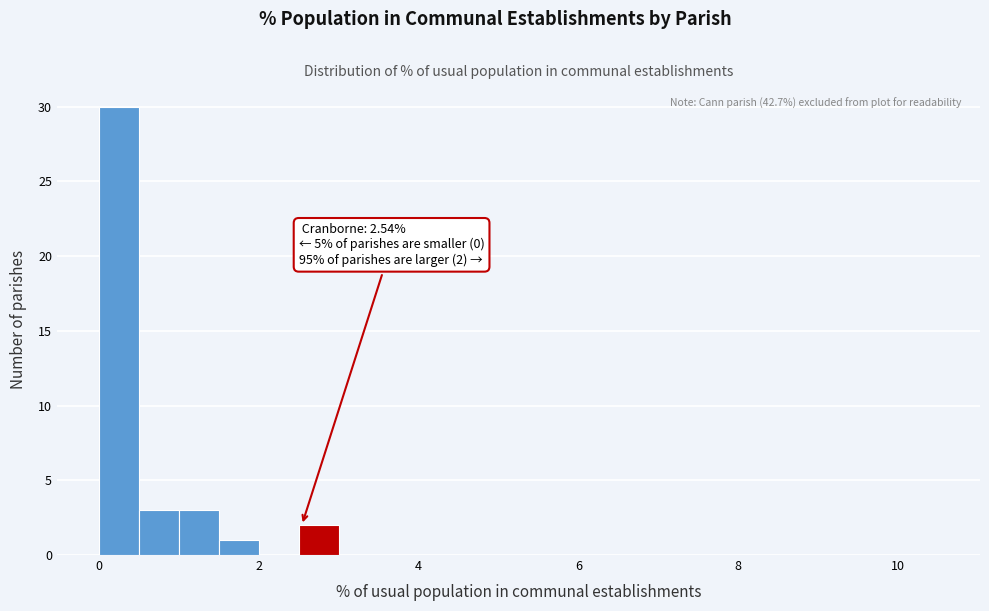

Around what value on the x-axis is the tallest bar? Give the approximate position of its centre, as read against the axis.

0.2